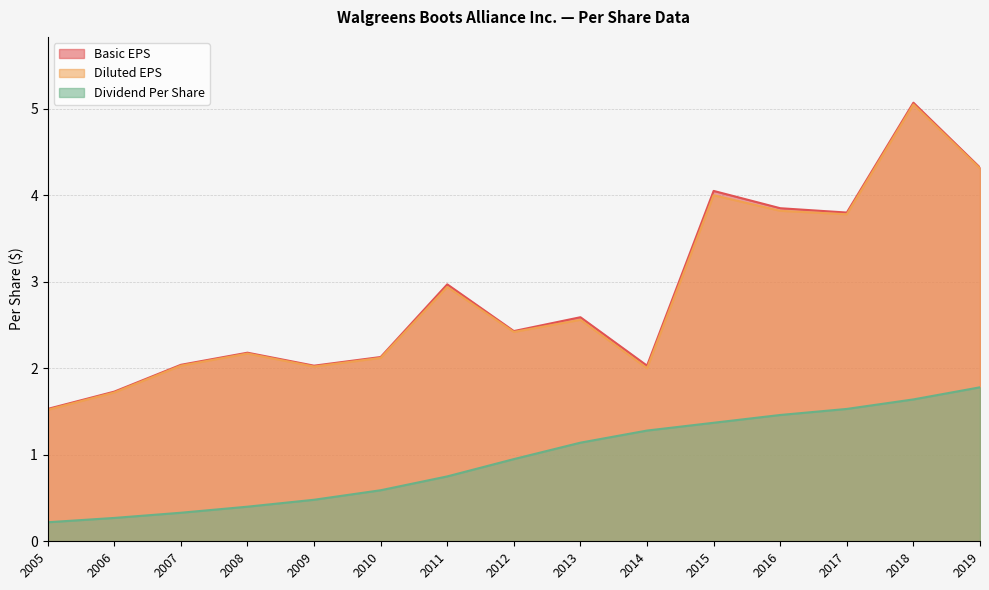

Rank the series at 2010 from lowest to highest value.

Dividend Per Share, Diluted EPS, Basic EPS